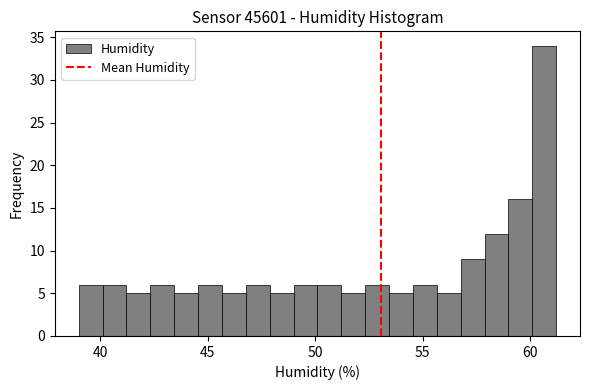

Read against the x-axis, roughly where is the centre of the tallest bar?

60.5